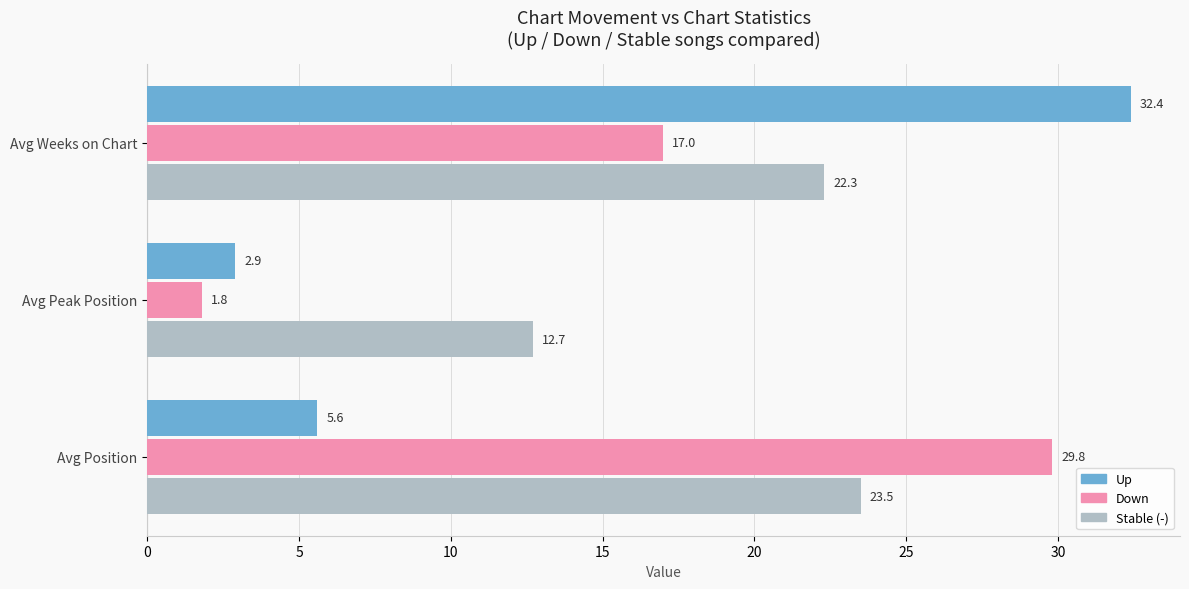

What are all the series names shown in the legend?

Up, Down, Stable (-)